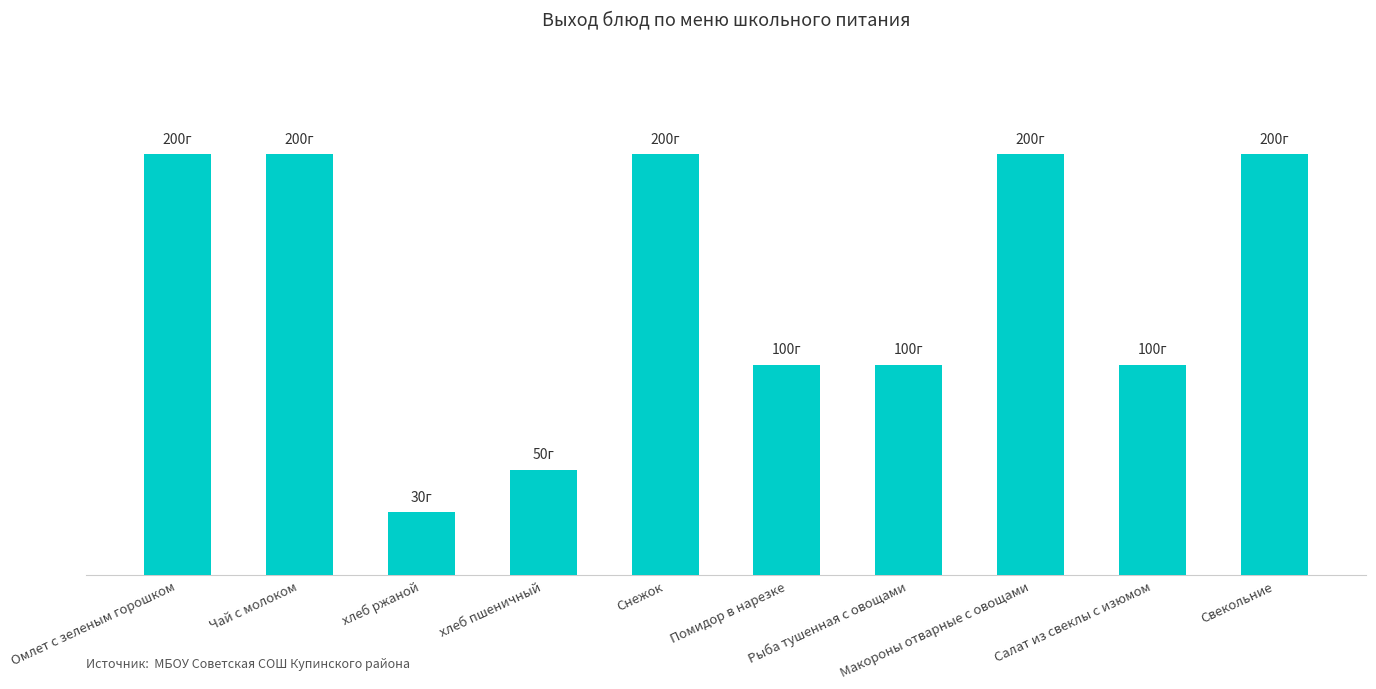

What is the value of the 8th bar from the left?

200